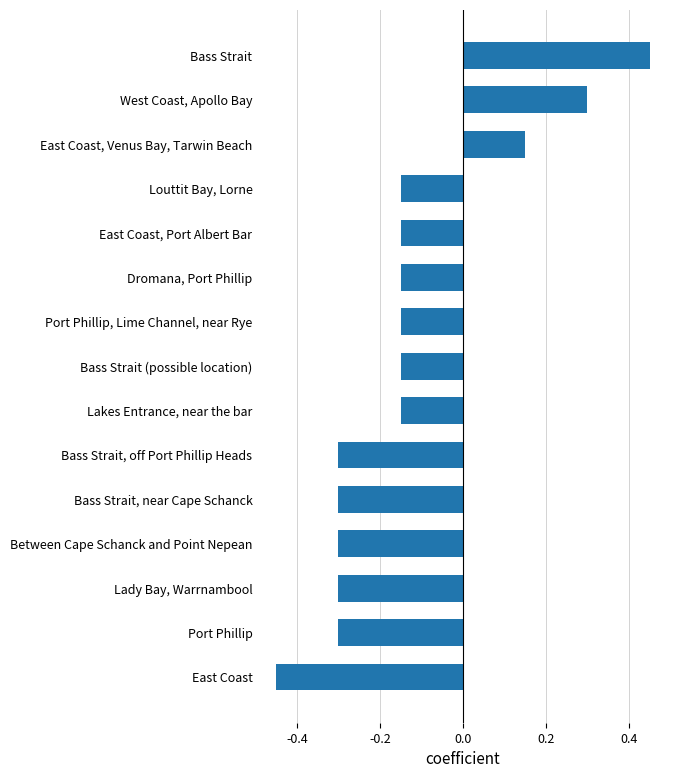

What is the change in value from East Coast to East Coast, Venus Bay, Tarwin Beach?

+0.6